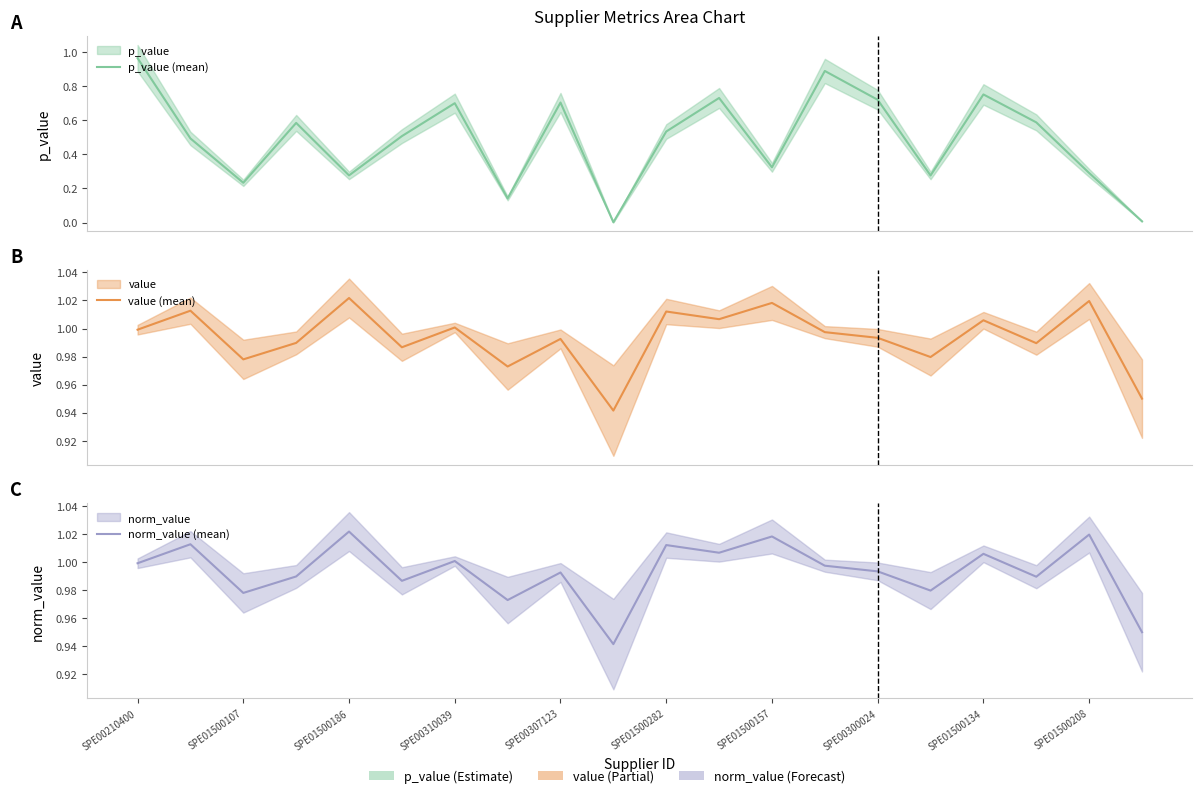

What is the value of the value (mean) point at the 9th from the left?

1.0